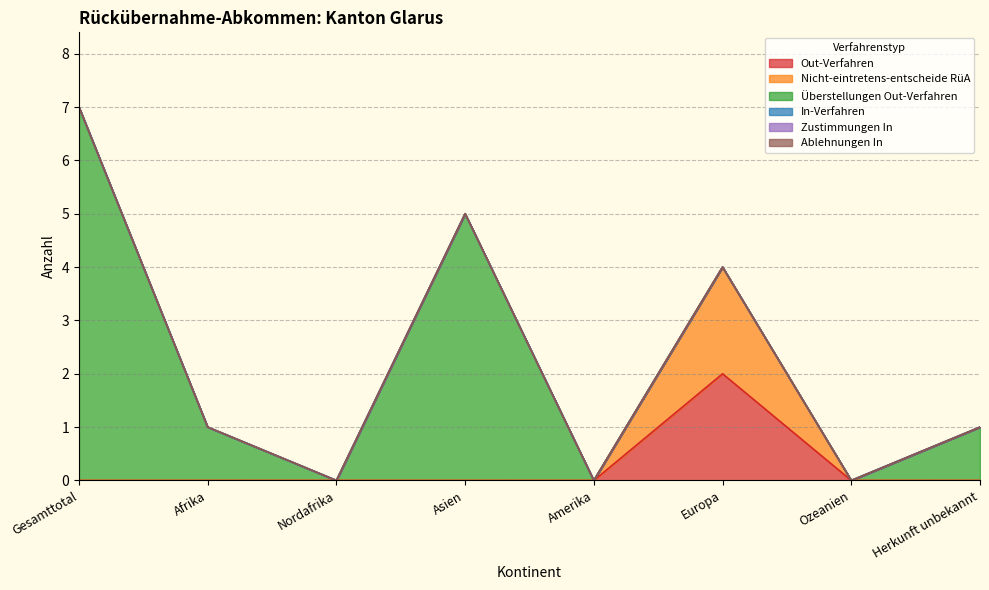

Rank the series at Gesamttotal from lowest to highest value.

Out-Verfahren, Nicht-eintretens-entscheide RüA, In-Verfahren, Zustimmungen In, Ablehnungen In, Überstellungen Out-Verfahren